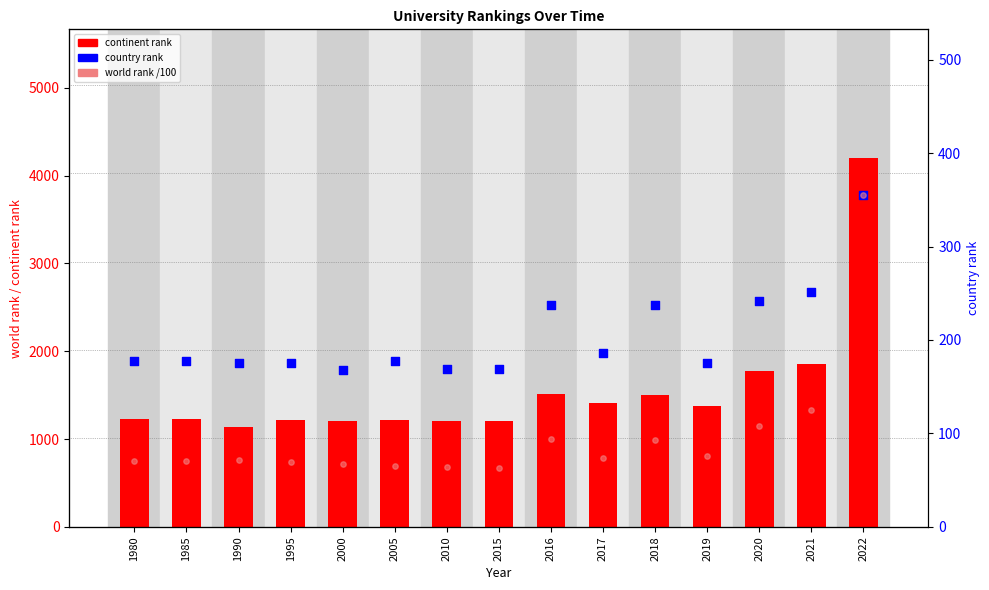

At which category is the sum across all series the highest?

2022